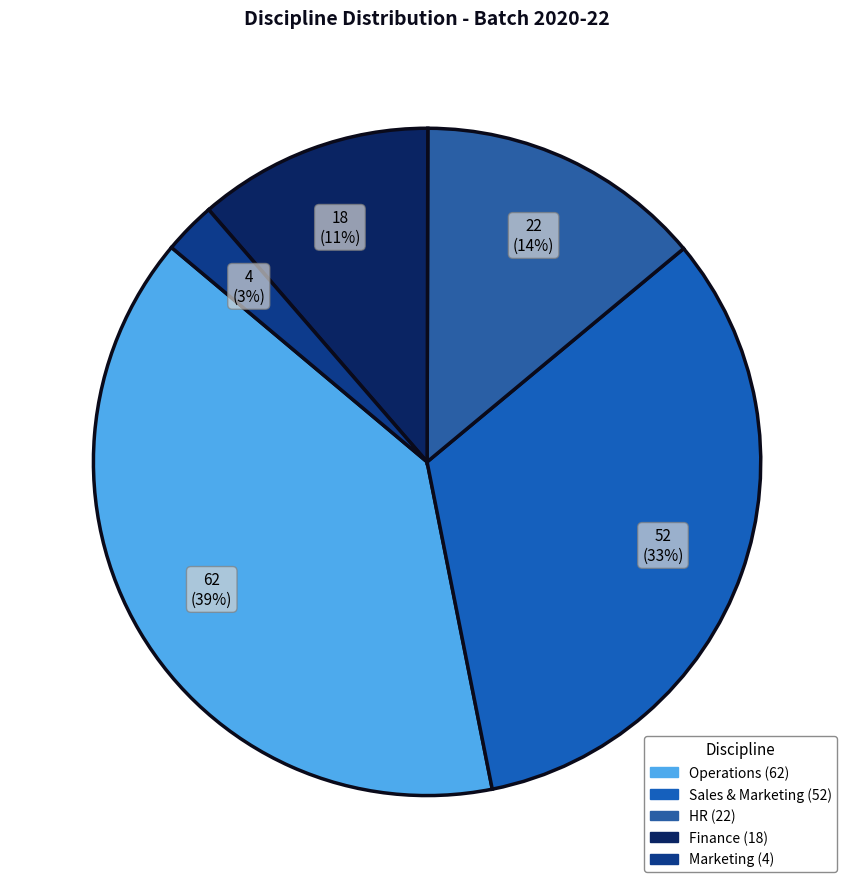

To the nearest percent, what is the average slice percentage?

20%